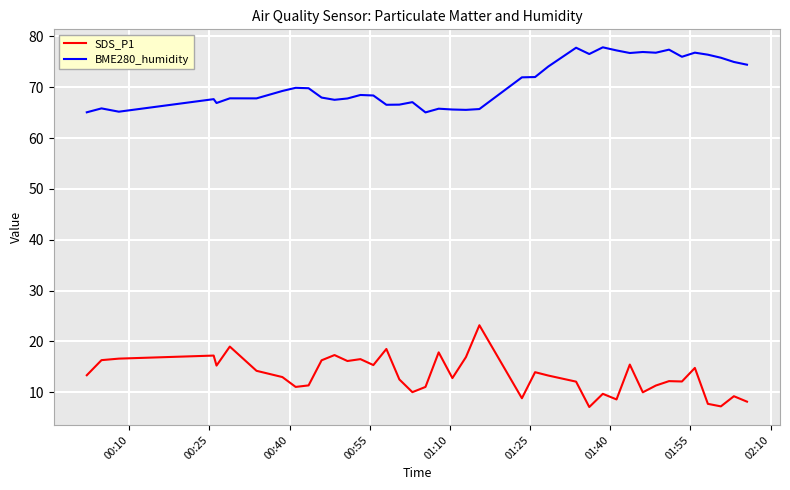

Which series has the largest total across all categories?

BME280_humidity